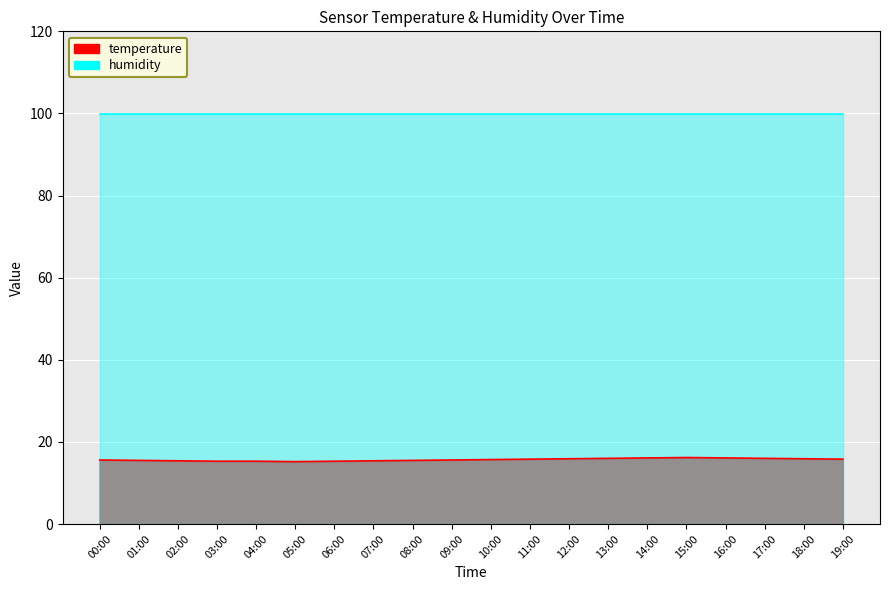

List the labels in order of value, largest first.

15:00, 14:00, 16:00, 13:00, 17:00, 12:00, 18:00, 11:00, 19:00, 10:00, 00:00, 09:00, 01:00, 08:00, 02:00, 07:00, 03:00, 04:00, 06:00, 05:00